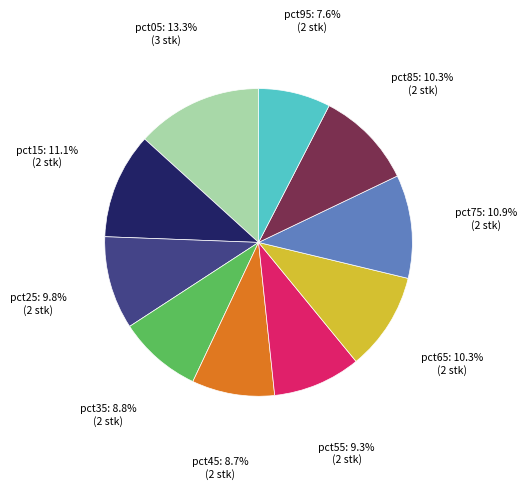

To the nearest percent, what is the average slice percentage?

10%